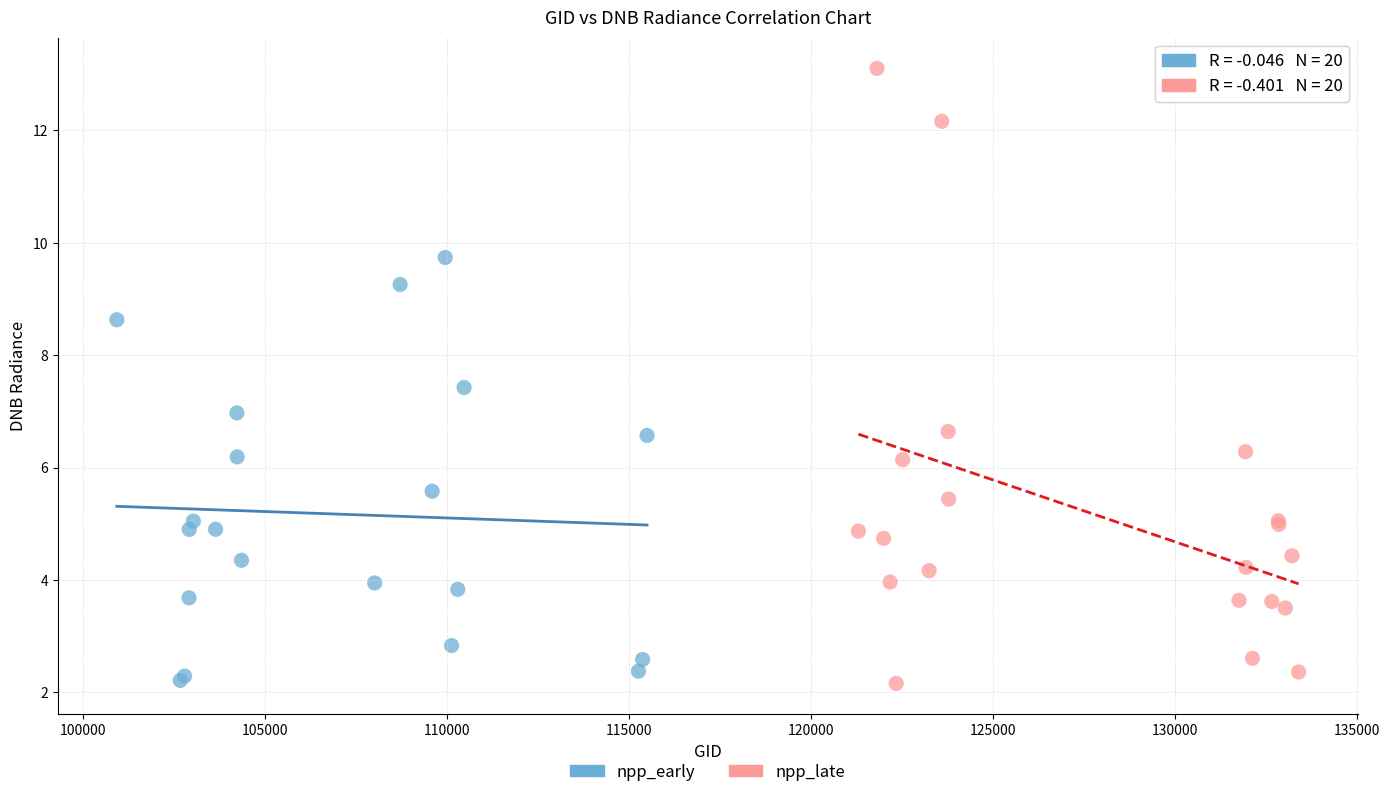

Which series has the widest spread of Y values?

npp_late